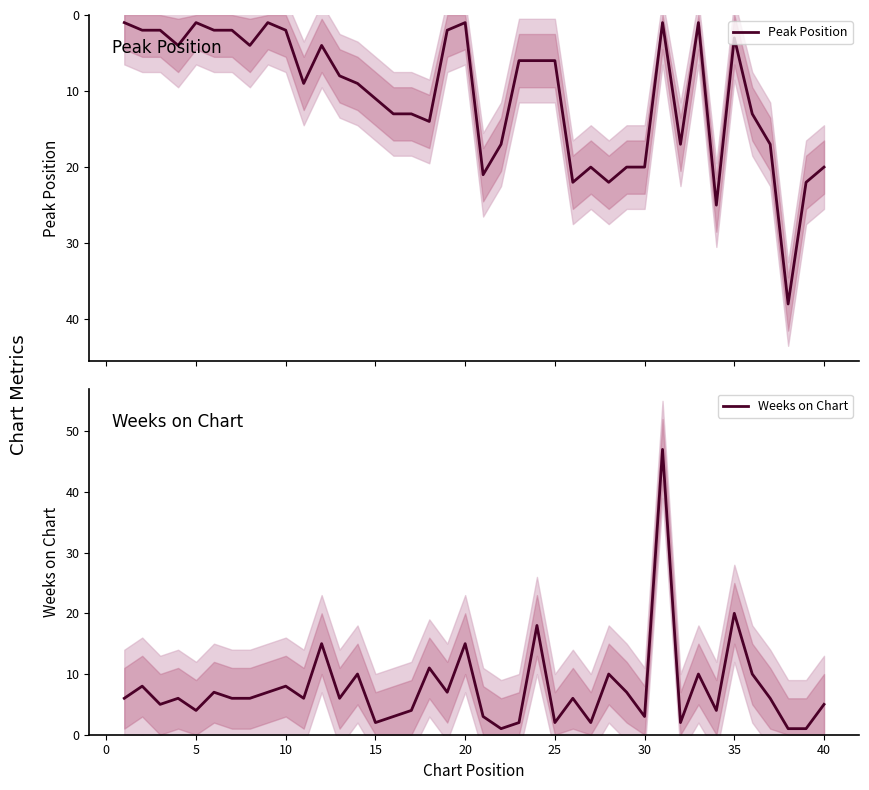

At which label is Weeks on Chart closest to 24?

35